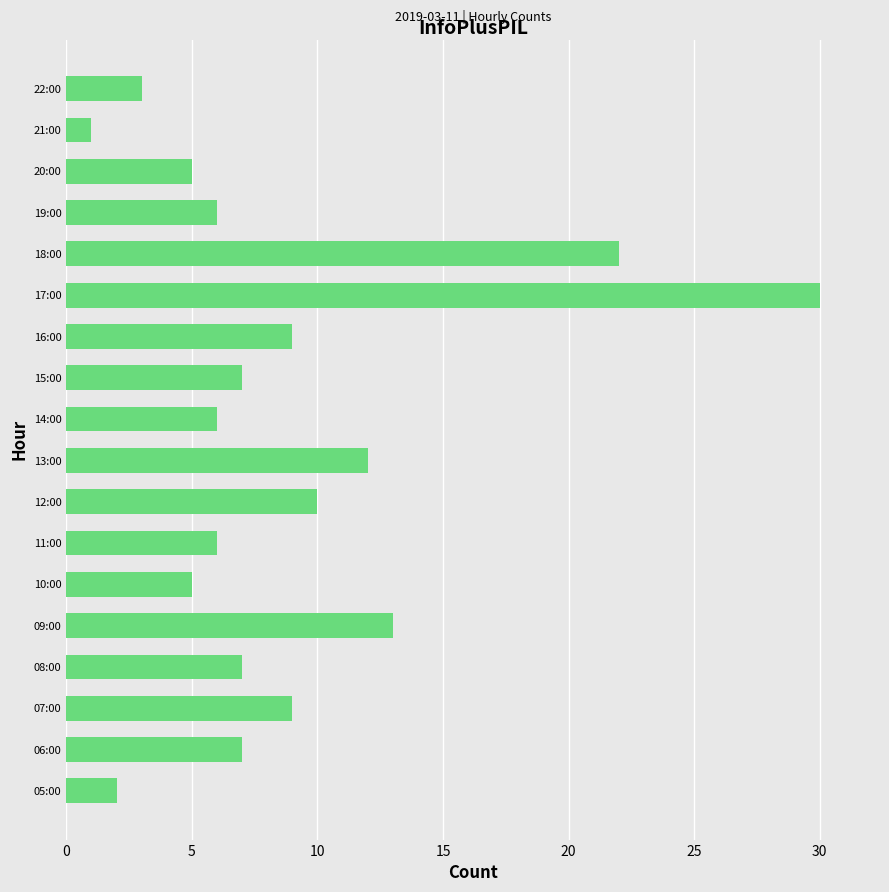

Reading bottom to top, list all the values displayed in this chart.

05:00=2	06:00=7	07:00=9	08:00=7	09:00=13	10:00=5	11:00=6	12:00=10	13:00=12	14:00=6	15:00=7	16:00=9	17:00=30	18:00=22	19:00=6	20:00=5	21:00=1	22:00=3